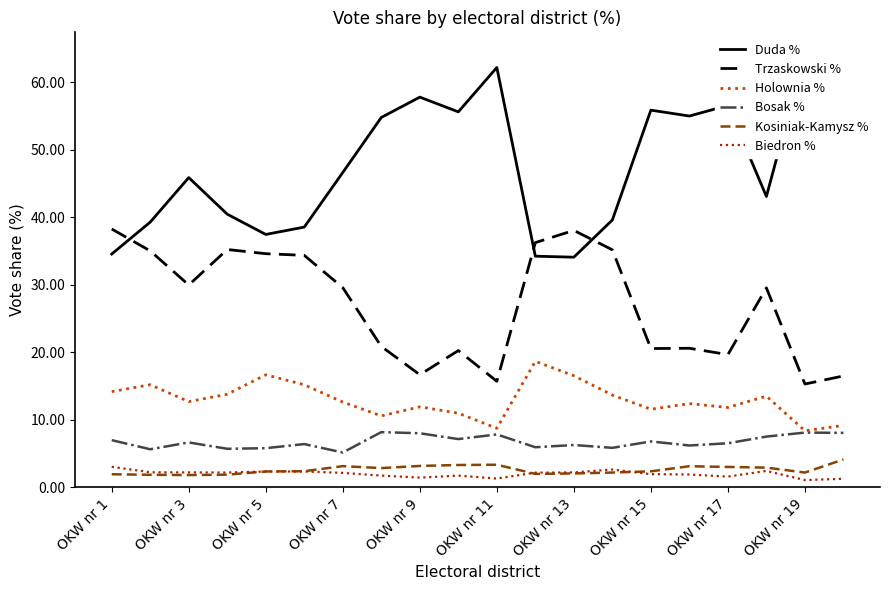

True or false: Kosiniak-Kamysz % and Holownia % cross at least once.

False